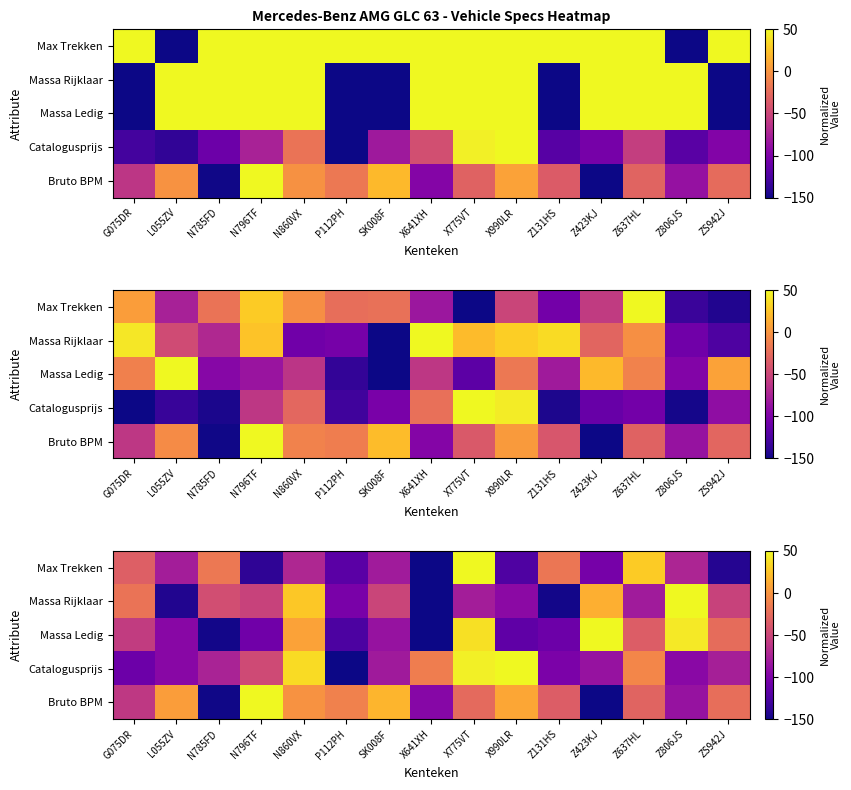

True or false: Massa Ledig has a value of -24.9 at ZS942J.

True